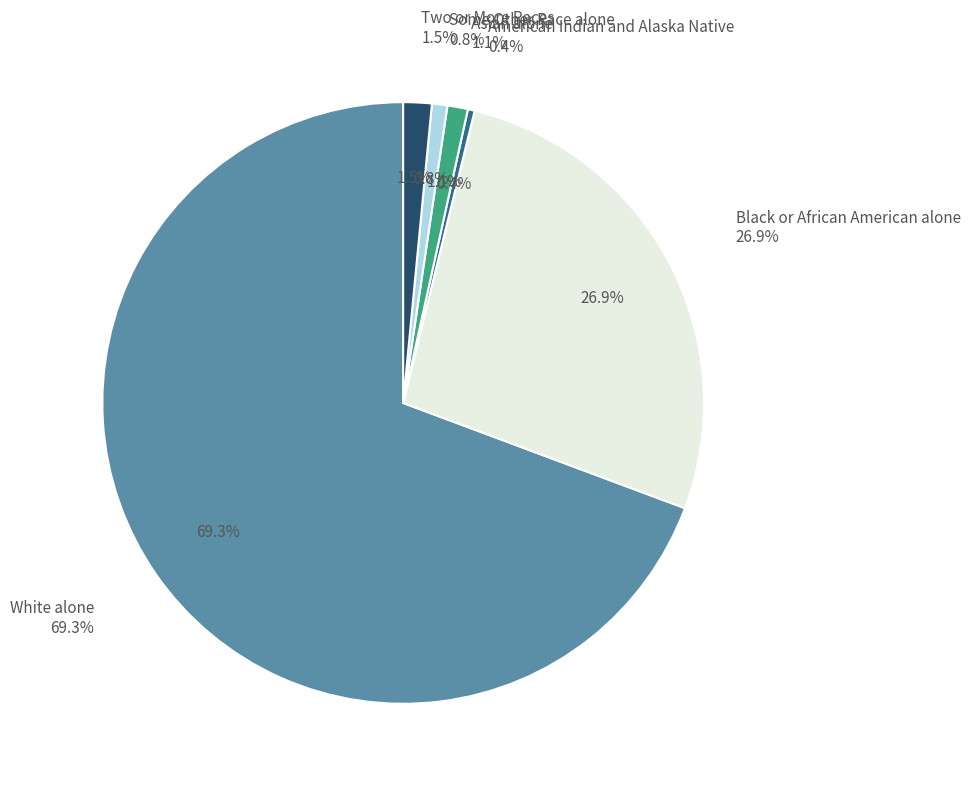

How many slices are in this pie chart?

6